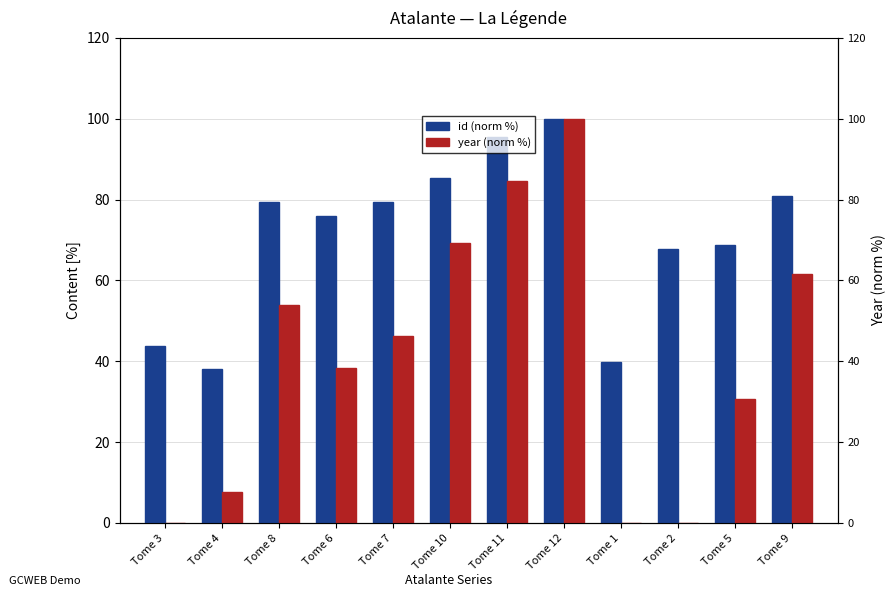

True or false: year (norm %) has a value of 30.8 at Tome 5.

True